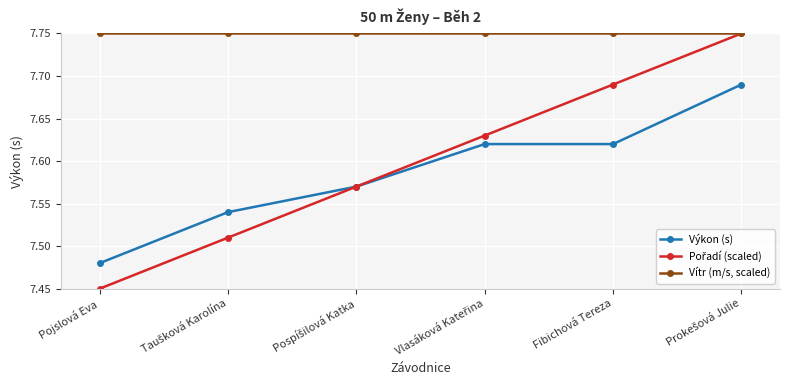

True or false: Výkon (s) and Vítr (m/s, scaled) cross at least once.

False